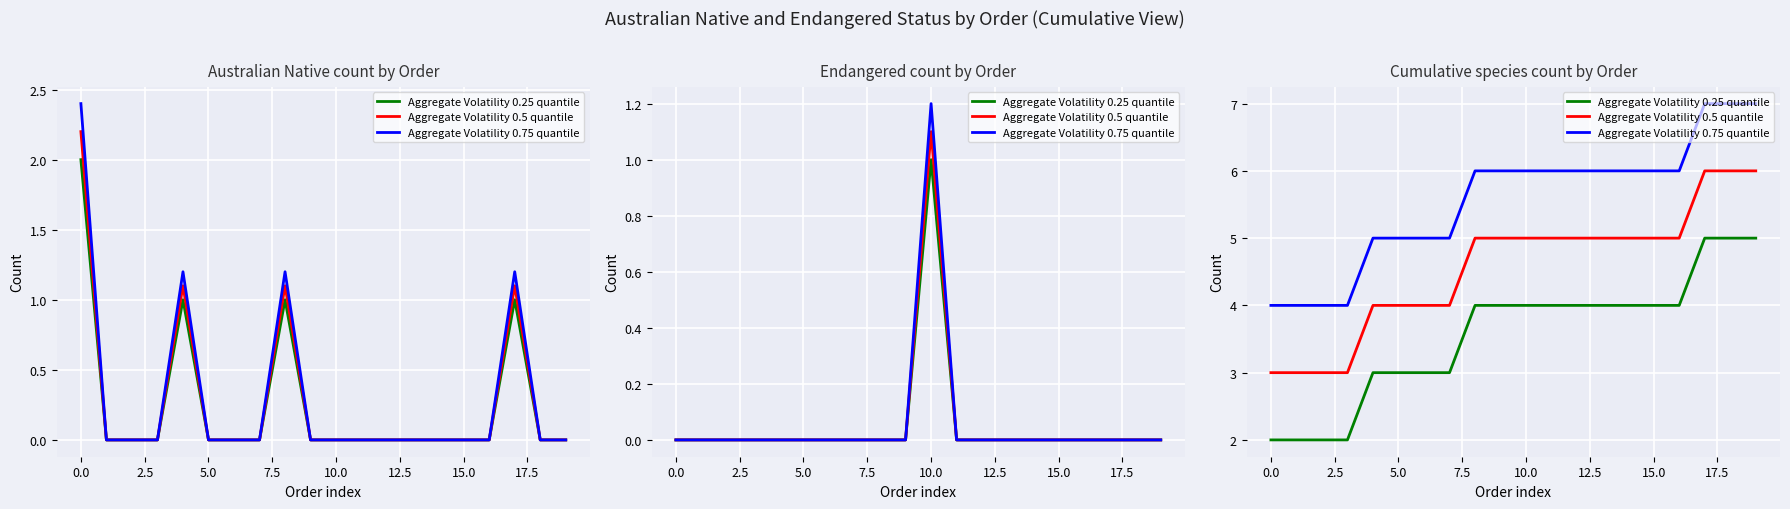

Reading left to right, what are all the values shown in this chart?

Aggregate Volatility 0.25 quantile: 2	2	2	2	3	3	3	3	4	4	4	4	4	4	4	4	4	5	5	5
Aggregate Volatility 0.5 quantile: 3	3	3	3	4	4	4	4	5	5	5	5	5	5	5	5	5	6	6	6
Aggregate Volatility 0.75 quantile: 4	4	4	4	5	5	5	5	6	6	6	6	6	6	6	6	6	7	7	7